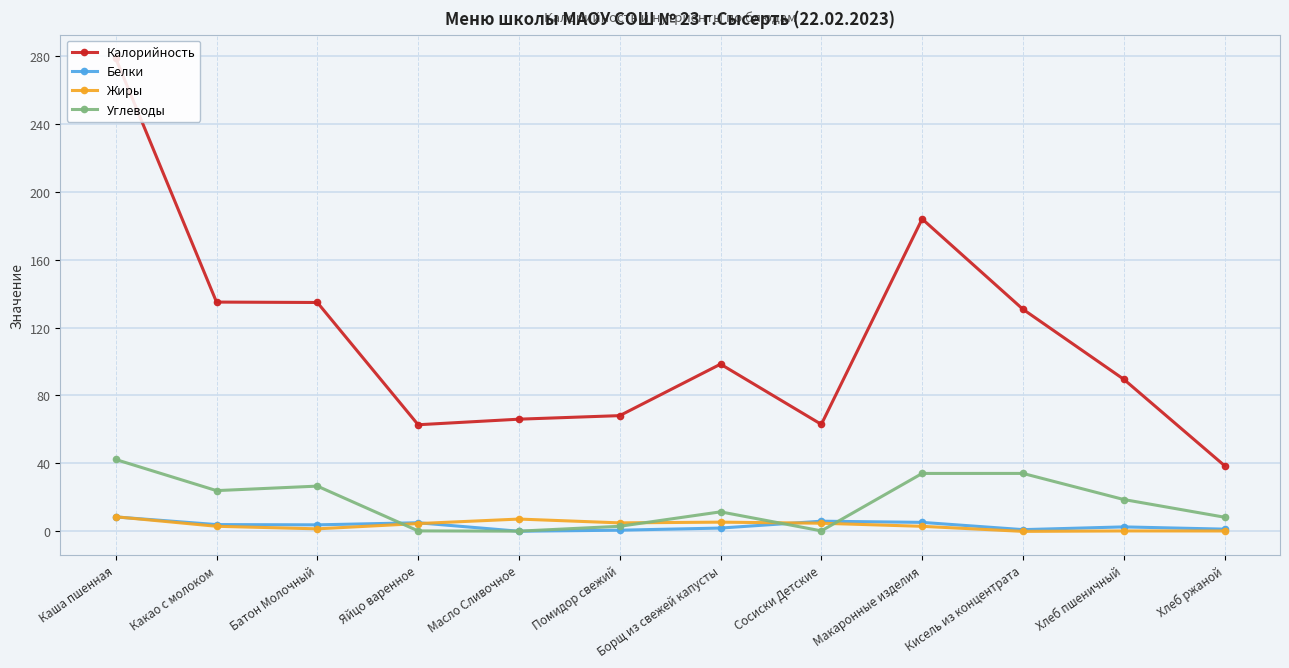

Which series has the widest spread of values?

Калорийность